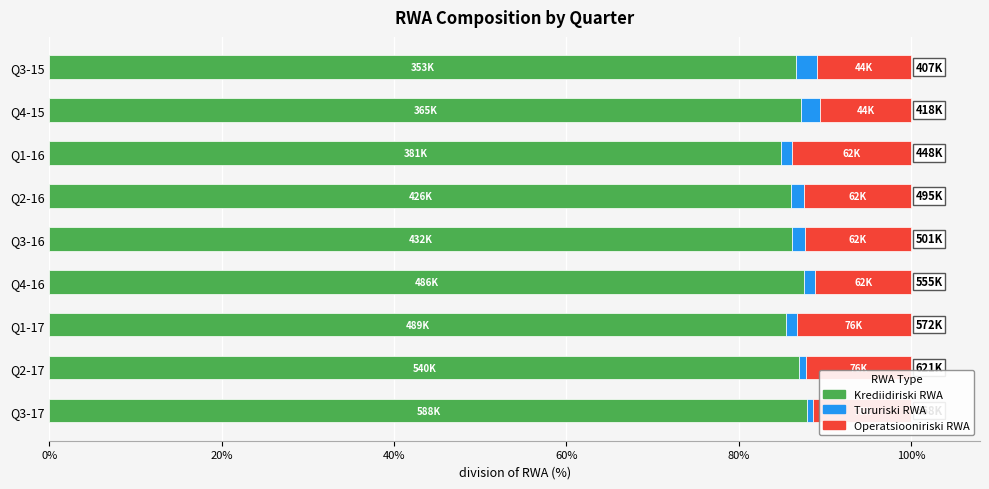

What is the highest value of the Krediidiriski RWA series?

88.0